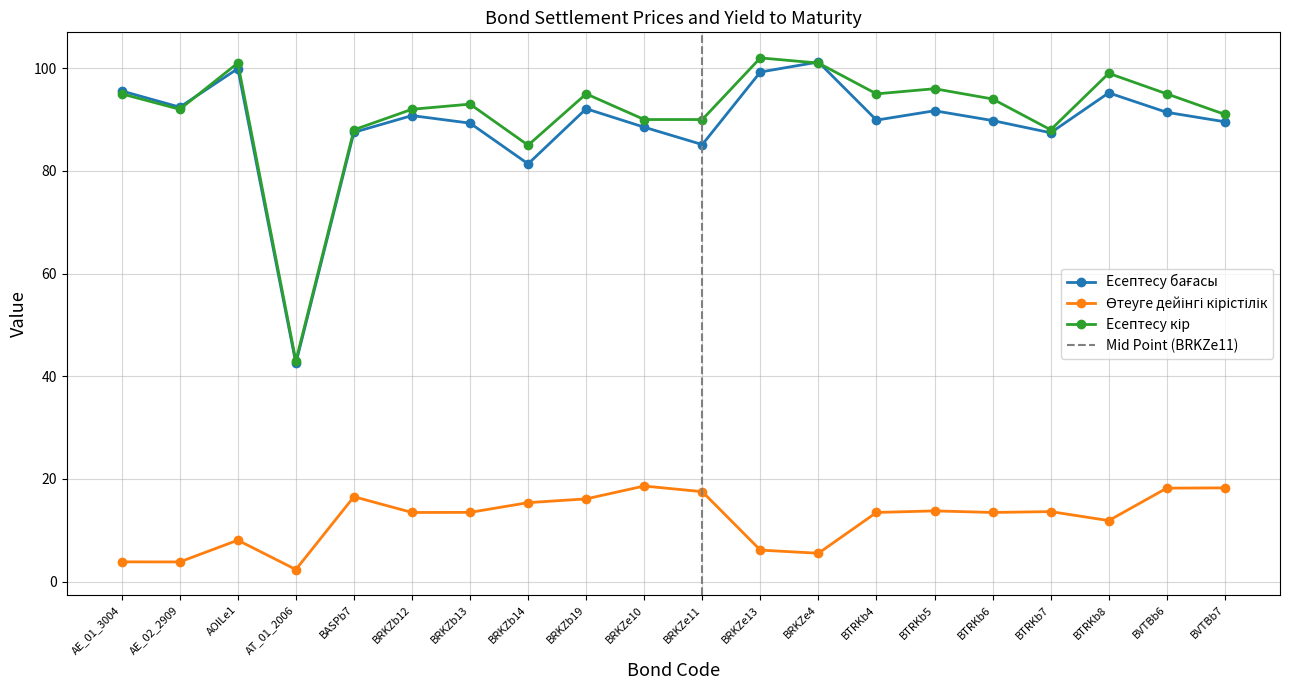

Reading left to right, list all the values displayed in this chart.

Есептесу бағасы: 95.6	92.4	99.9	42.5	87.5	90.8	89.3	81.4	92.1	88.5	85.1	99.3	101.2	89.9	91.7	89.8	87.4	95.2	91.4	89.6
Өтеуге дейінгі кірістілік: 3.9	3.9	8.1	2.4	16.6	13.5	13.5	15.4	16.1	18.6	17.5	6.2	5.5	13.5	13.8	13.5	13.7	11.9	18.2	18.3
Есептесу кір: 95.0	92.0	101.0	43.0	88.0	92.0	93.0	85.0	95.0	90.0	90.0	102.0	101.0	95.0	96.0	94.0	88.0	99.0	95.0	91.0